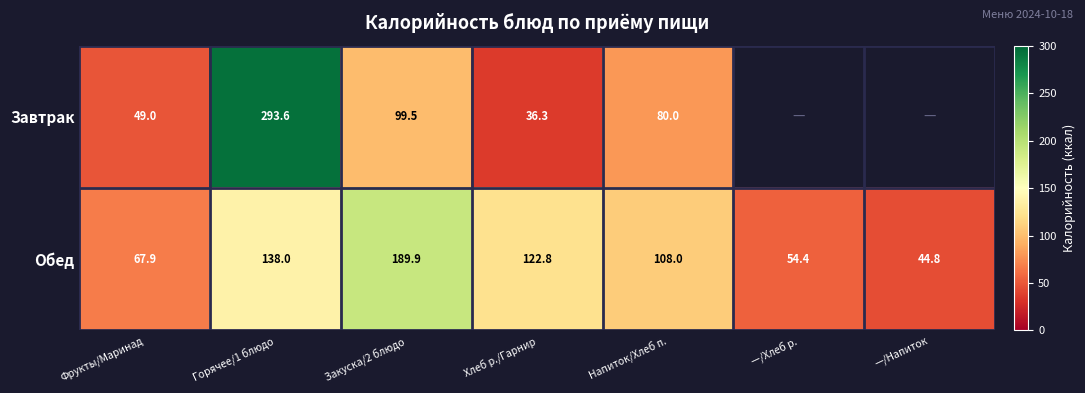

Is the value of Обед at Хлеб р./Гарнир greater than the value of Завтрак at Напиток/Хлеб п.?

Yes